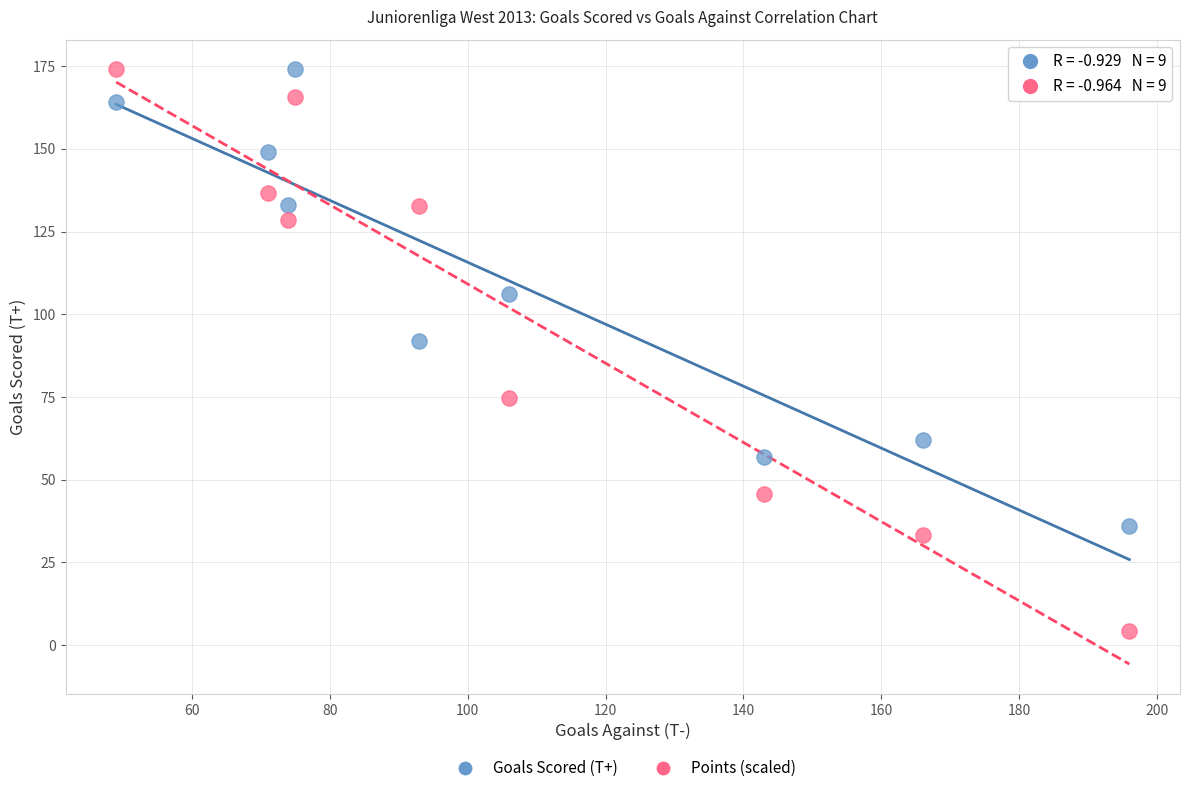

What are all the series names shown in the legend?

Goals Scored (T+), Points (scaled)